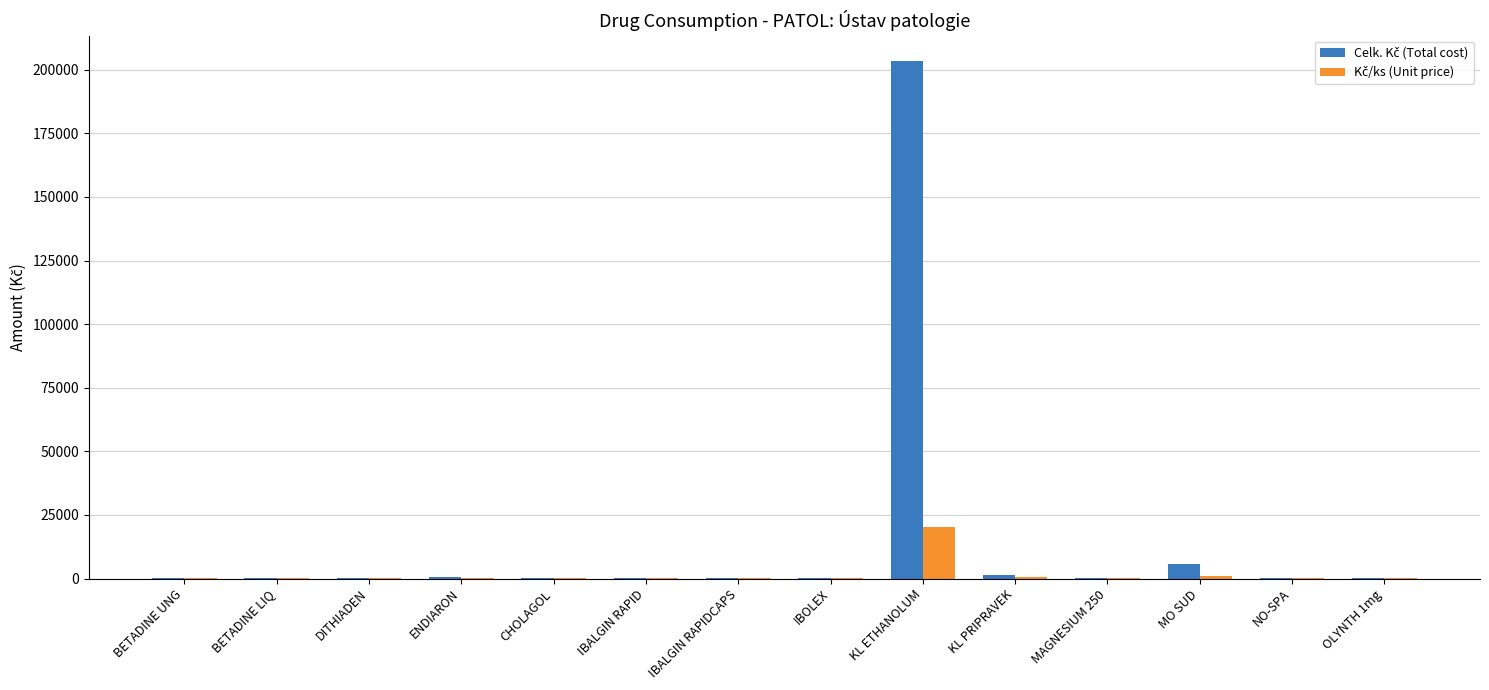

How many series are shown in this chart?

2